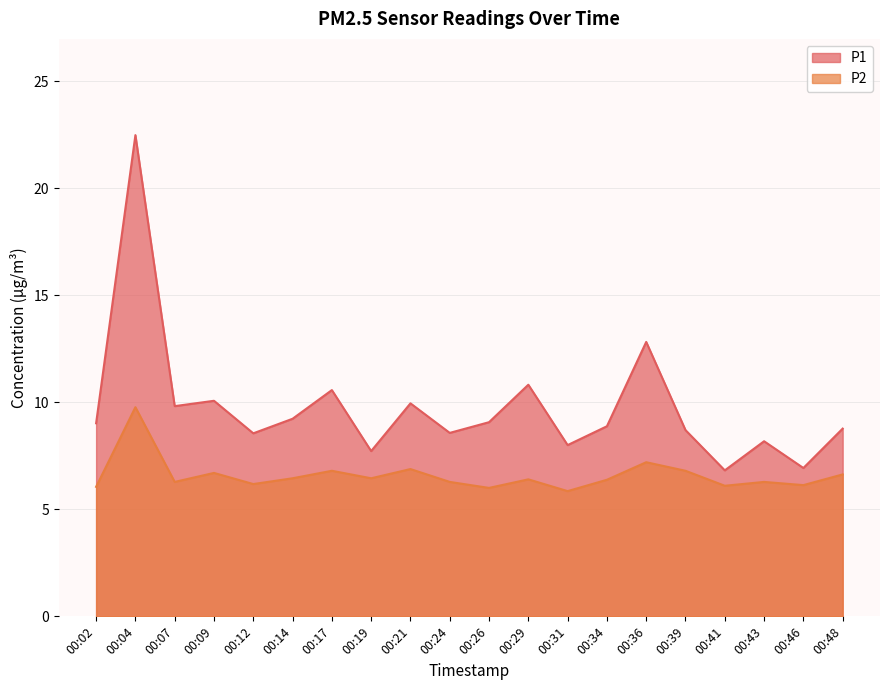

Which label corresponds to the smallest value in the chart?

00:31